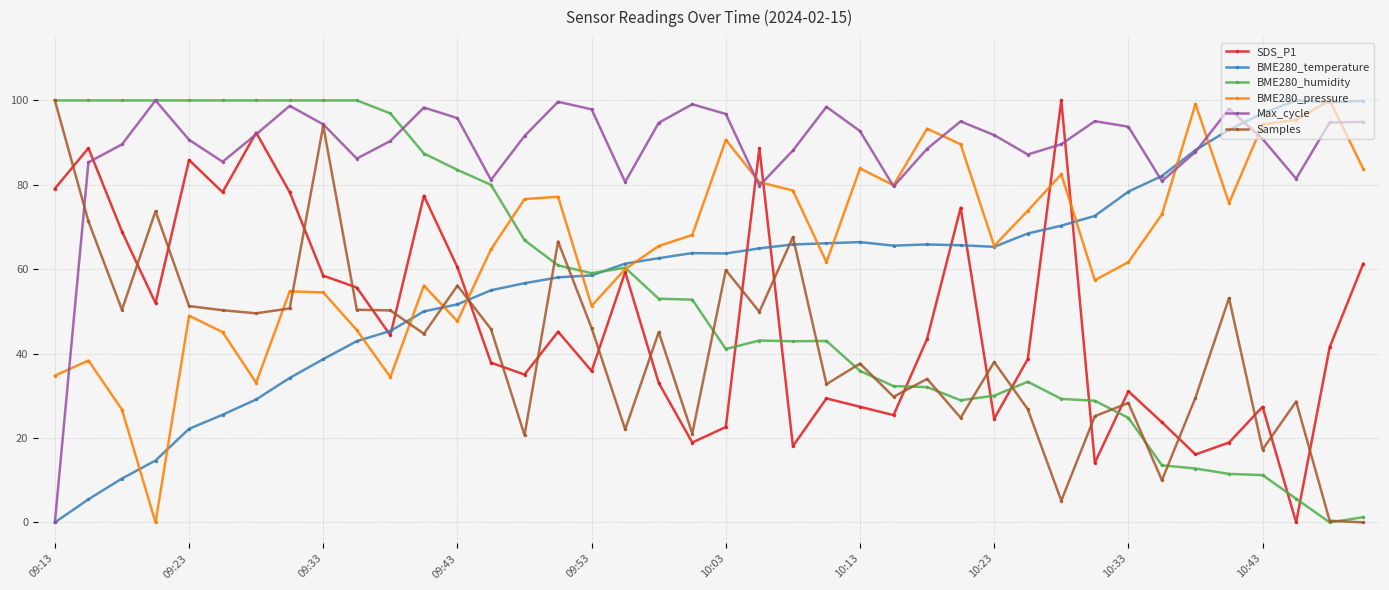

Which series has the largest total across all categories?

Max_cycle